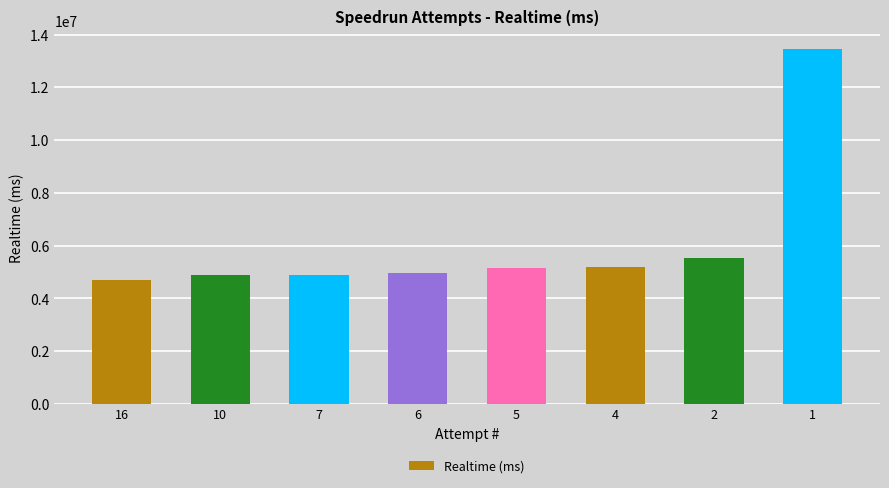

At which label is the value closest to 9083076?

2